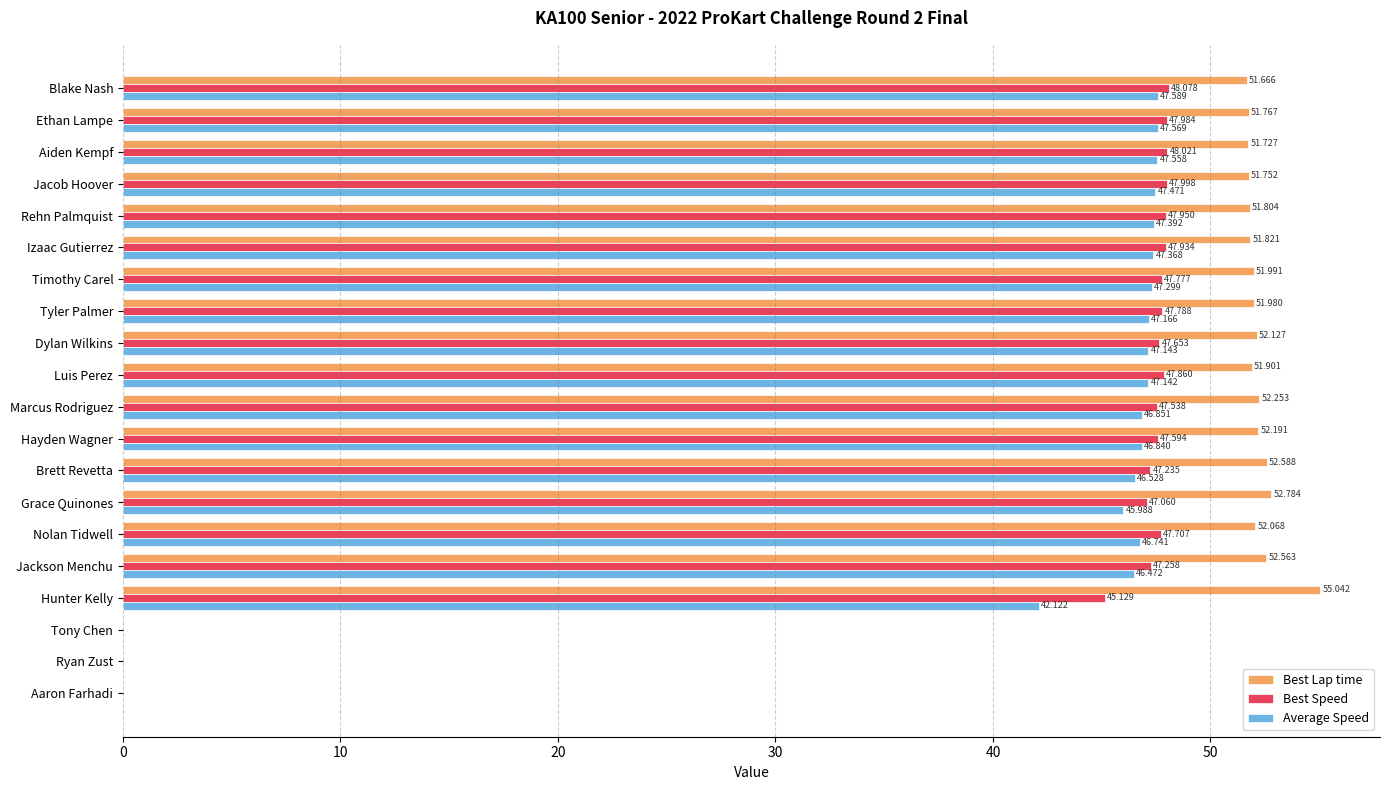

Which series changed the most between Rehn Palmquist and Marcus Rodriguez?

Average Speed